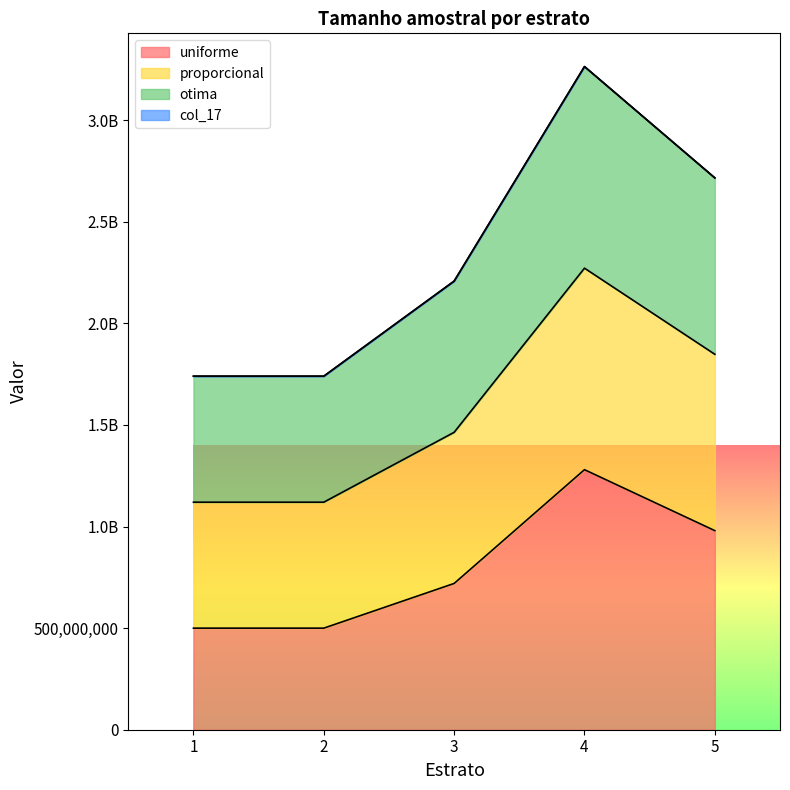

List the labels in order of uniforme value, smallest first.

1, 2, 3, 5, 4